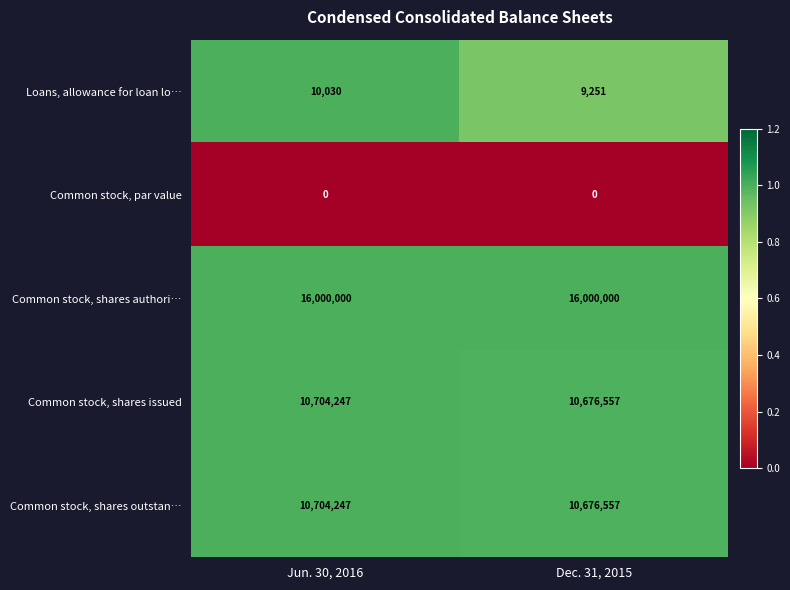

The value of Common stock, shares issued at Dec. 31, 2015 is 3018000. True or false?

False